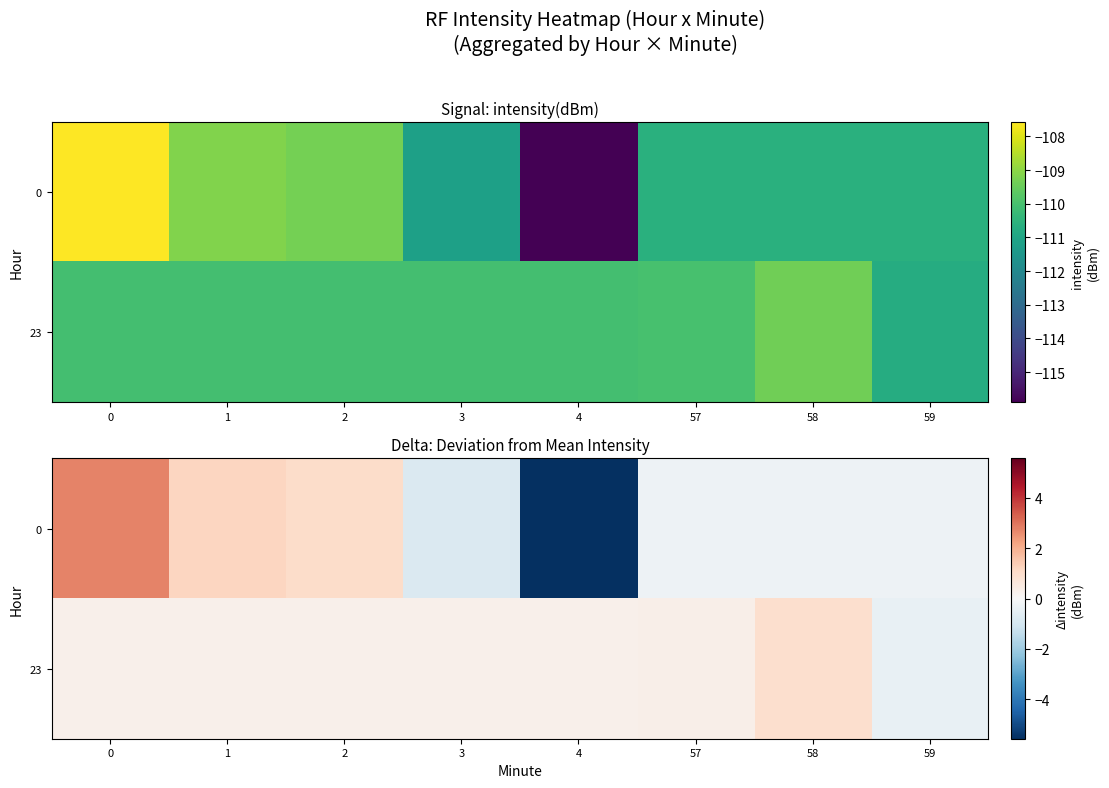

What is the difference between the row_0 values at 3 and 58?

0.5